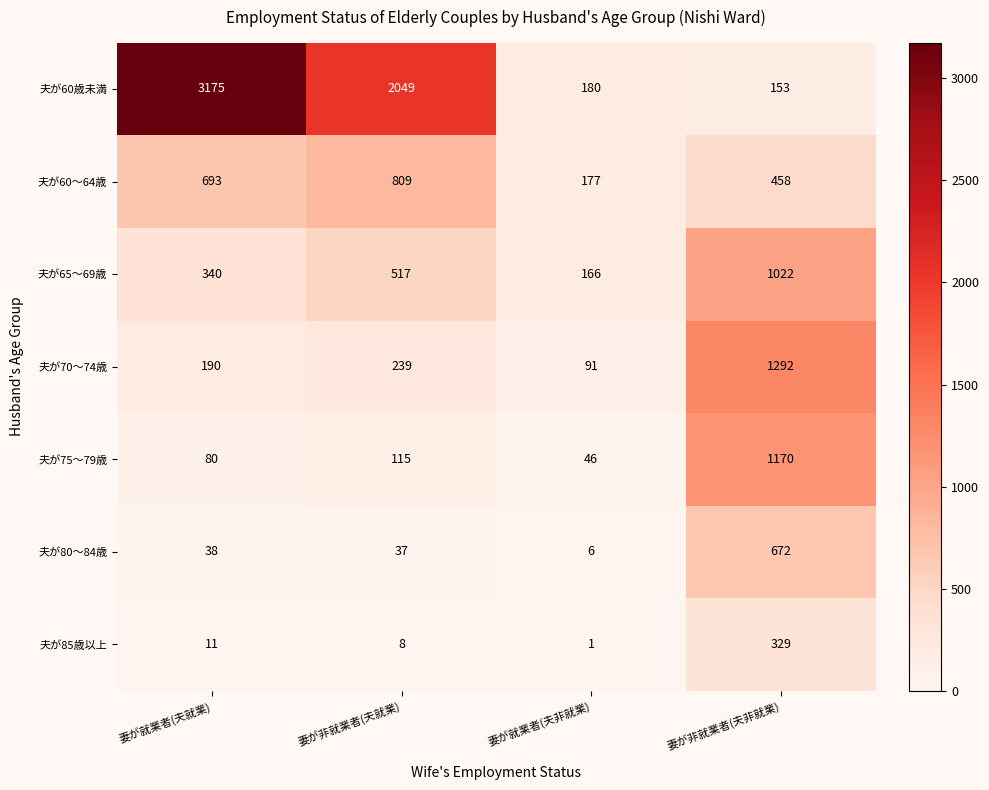

The 夫が75～79歳 series shows 156 at 妻が非就業者(夫就業). True or false?

False